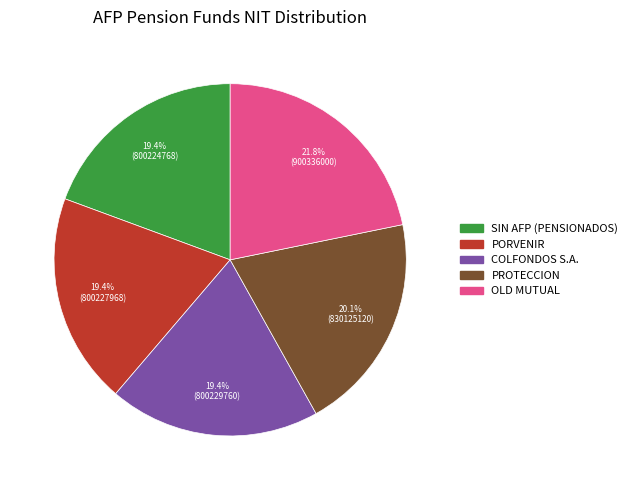

Is there a majority slice in this chart?

No